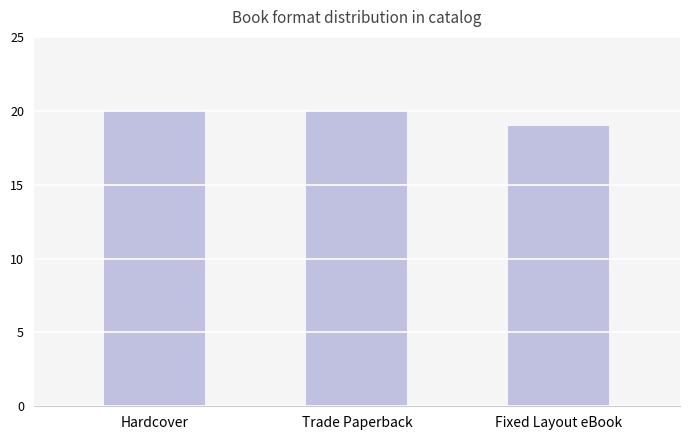

What value does the data have at Trade Paperback?

20